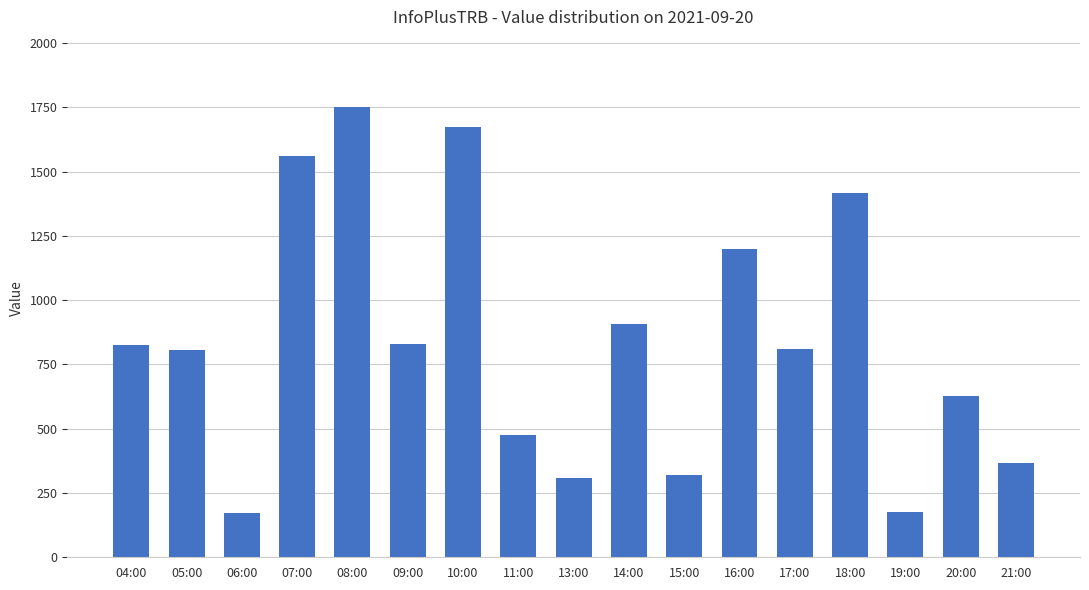

What position from the left is 05:00?

2